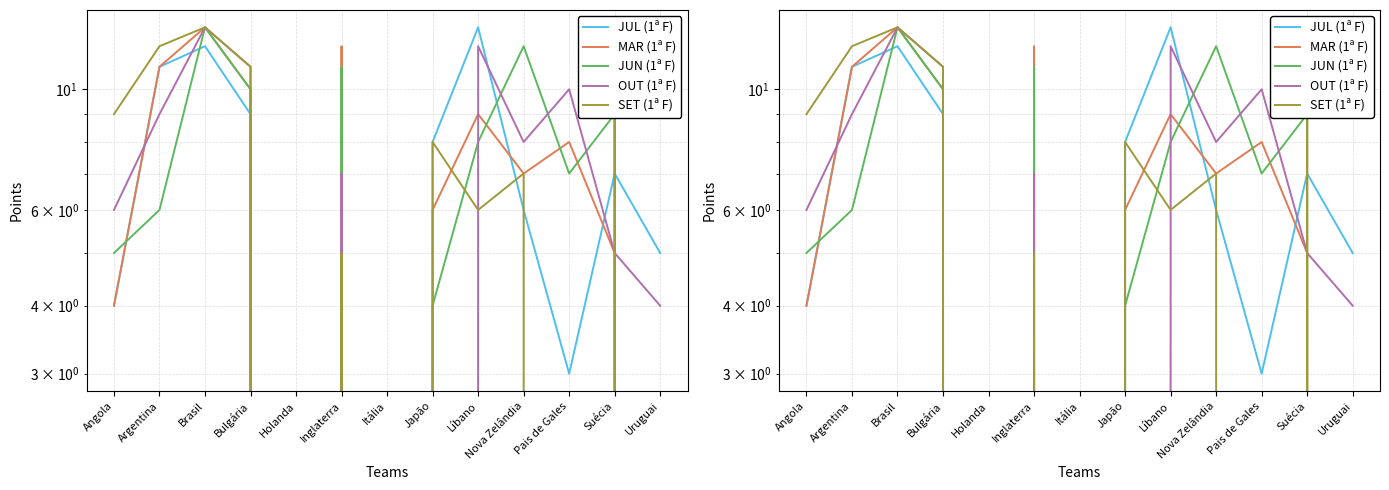

Which series has the widest spread of values?

JUL (1ª F)